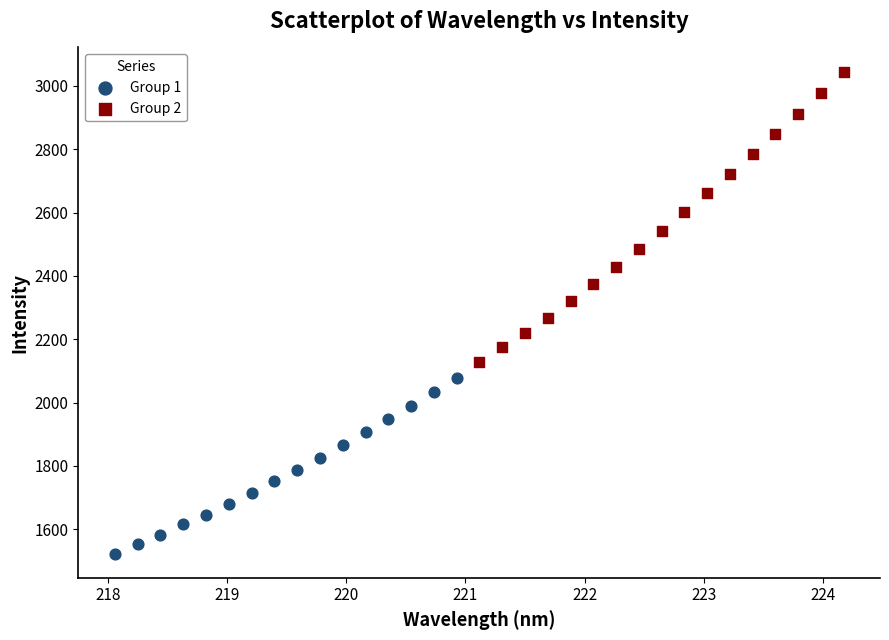

What are all the series names shown in the legend?

Group 1, Group 2